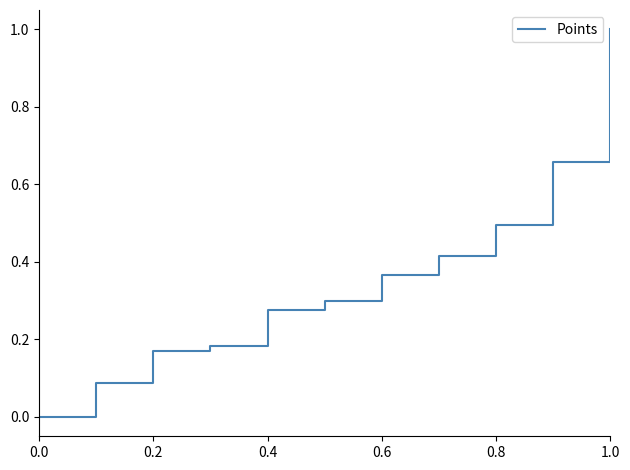

What is the difference between the maximum and minimum values?

1.0